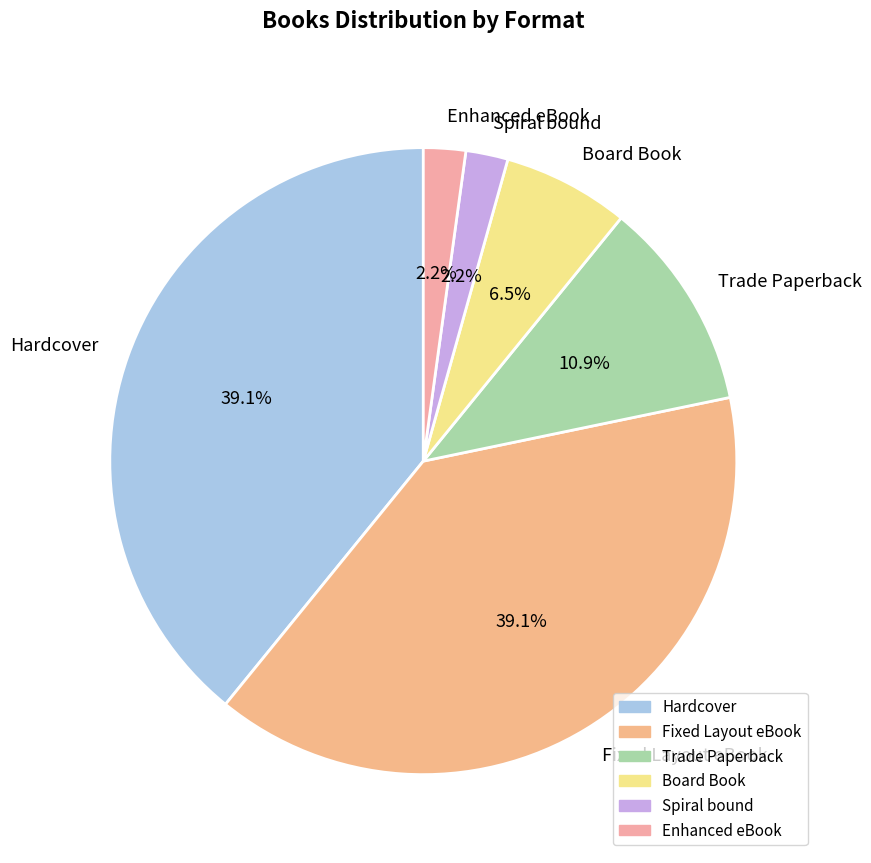

Is Fixed Layout eBook the majority of the pie?

No